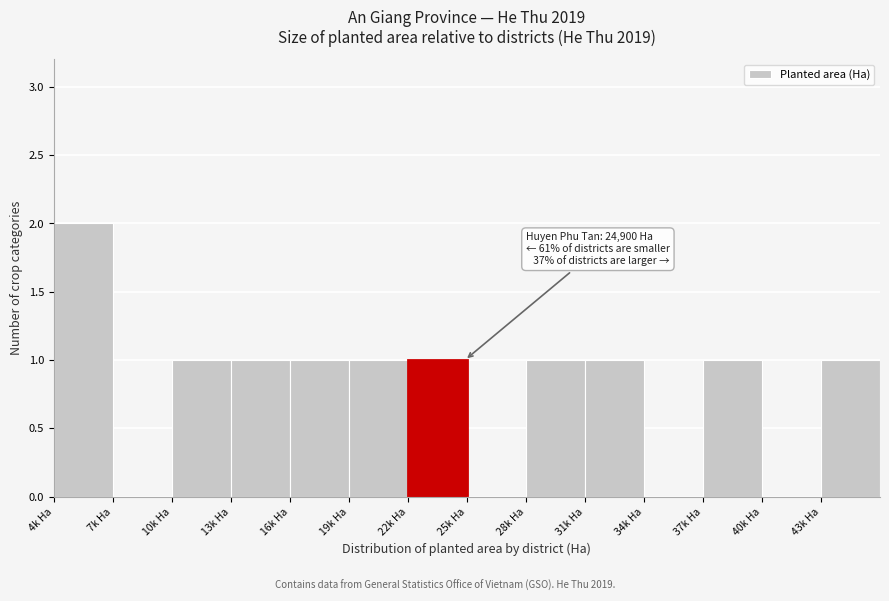

Reading left to right, list all the values displayed in this chart.

4k Ha=2	7k Ha=0	10k Ha=1	13k Ha=1	16k Ha=1	19k Ha=1	22k Ha=1	25k Ha=0	28k Ha=1	31k Ha=1	34k Ha=0	37k Ha=1	40k Ha=0	43k Ha=1